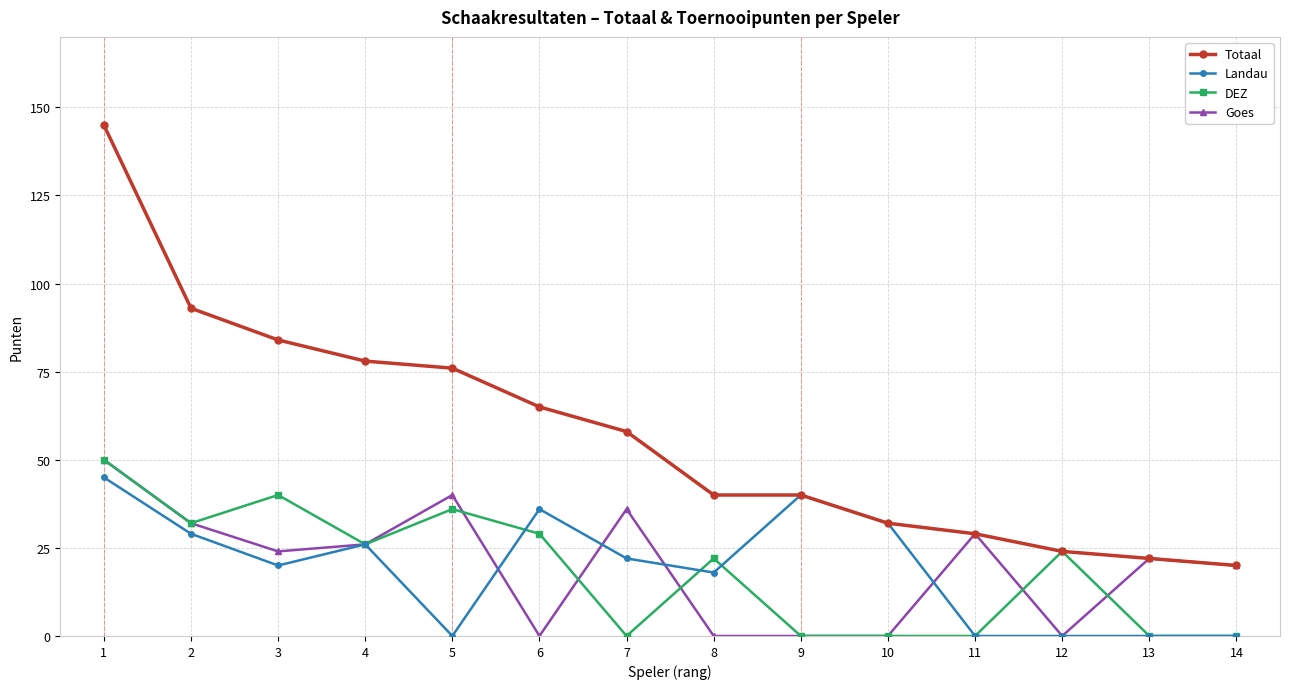

Is this an area chart (filled region under the line)?

No